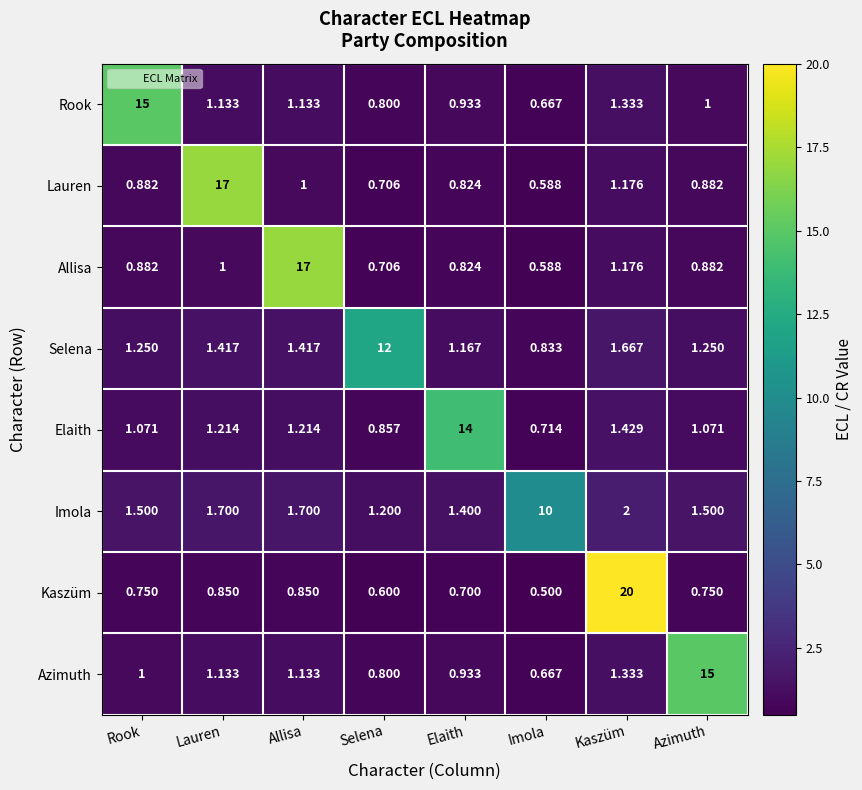

At which label does Rook first exceed 1?

Rook